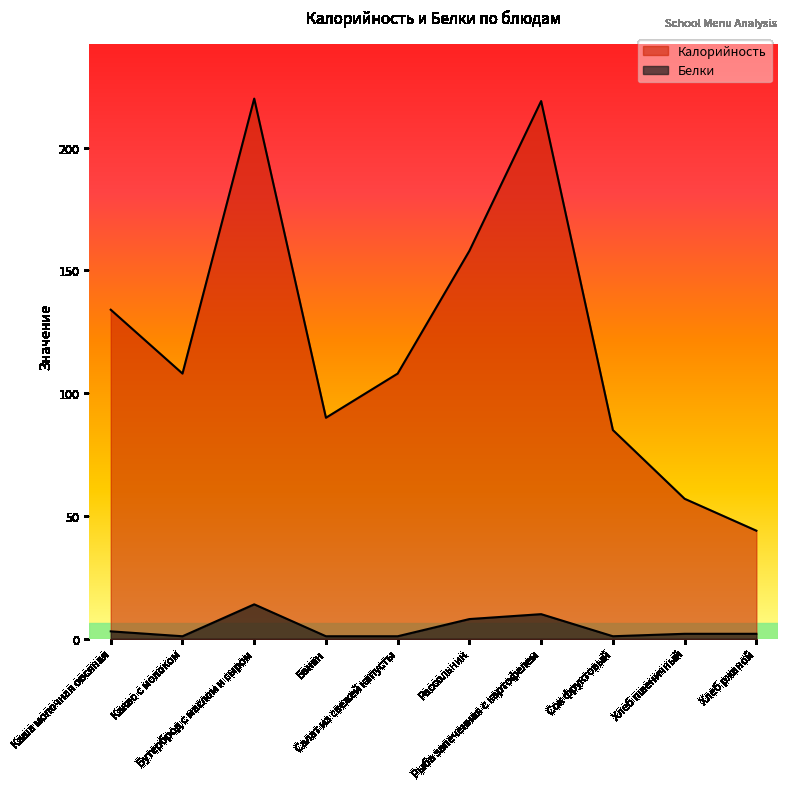

True or false: Калорийность and Белки cross at least once.

False